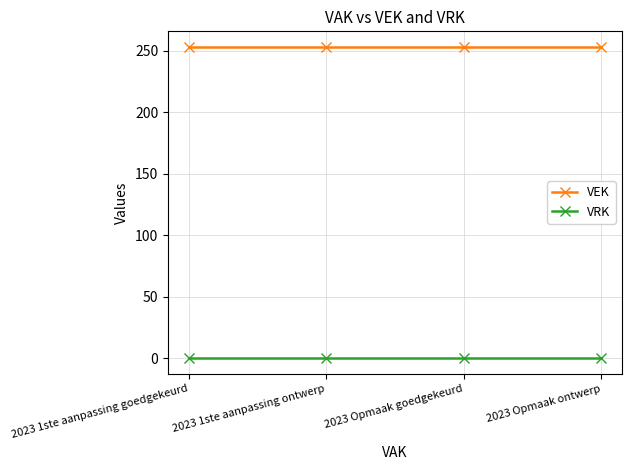

What position from the right is 2023 1ste aanpassing goedgekeurd?

4